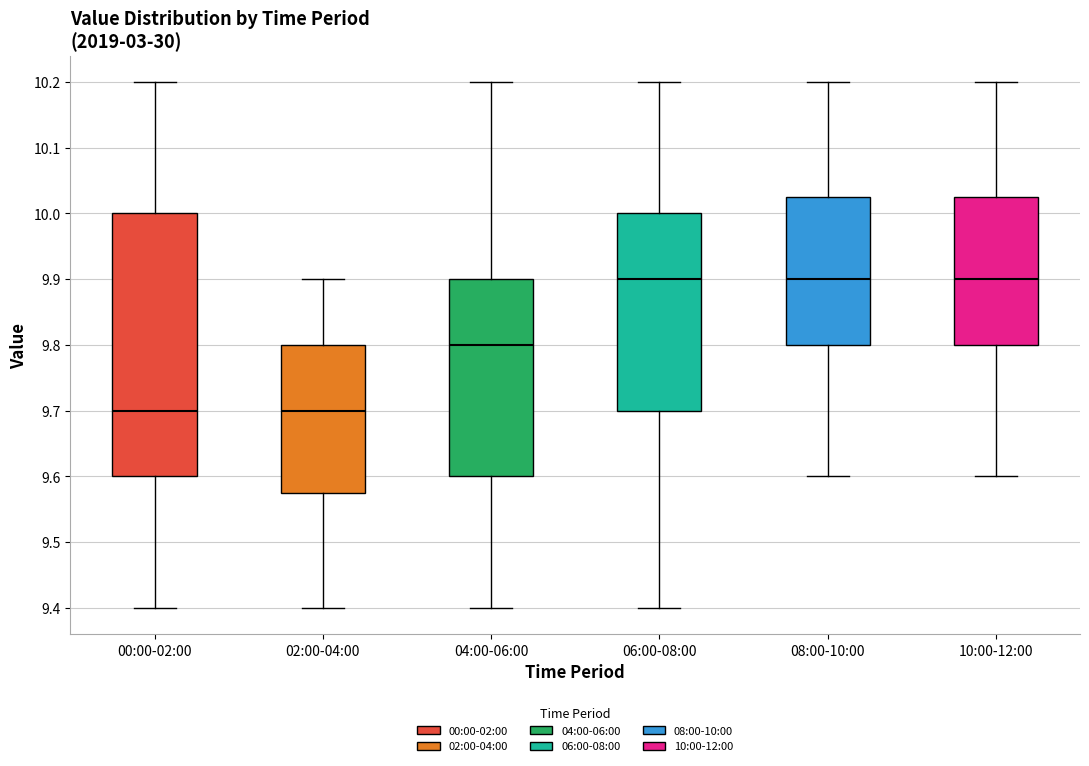

Reading left to right, transcribe this box plot: for each box, give where its median line is, the range the box spans, and where its two whiskers end, as read against the y-axis. The values are not printed on the chart, so give them approximately, as read against the axis.

00:00-02:00: median 9.70, box 9.60 to 10.00, whiskers 9.40 to 10.20
02:00-04:00: median 9.70, box 9.58 to 9.80, whiskers 9.40 to 9.90
04:00-06:00: median 9.80, box 9.60 to 9.90, whiskers 9.40 to 10.20
06:00-08:00: median 9.90, box 9.70 to 10.00, whiskers 9.40 to 10.20
08:00-10:00: median 9.90, box 9.80 to 10.03, whiskers 9.60 to 10.20
10:00-12:00: median 9.90, box 9.80 to 10.03, whiskers 9.60 to 10.20